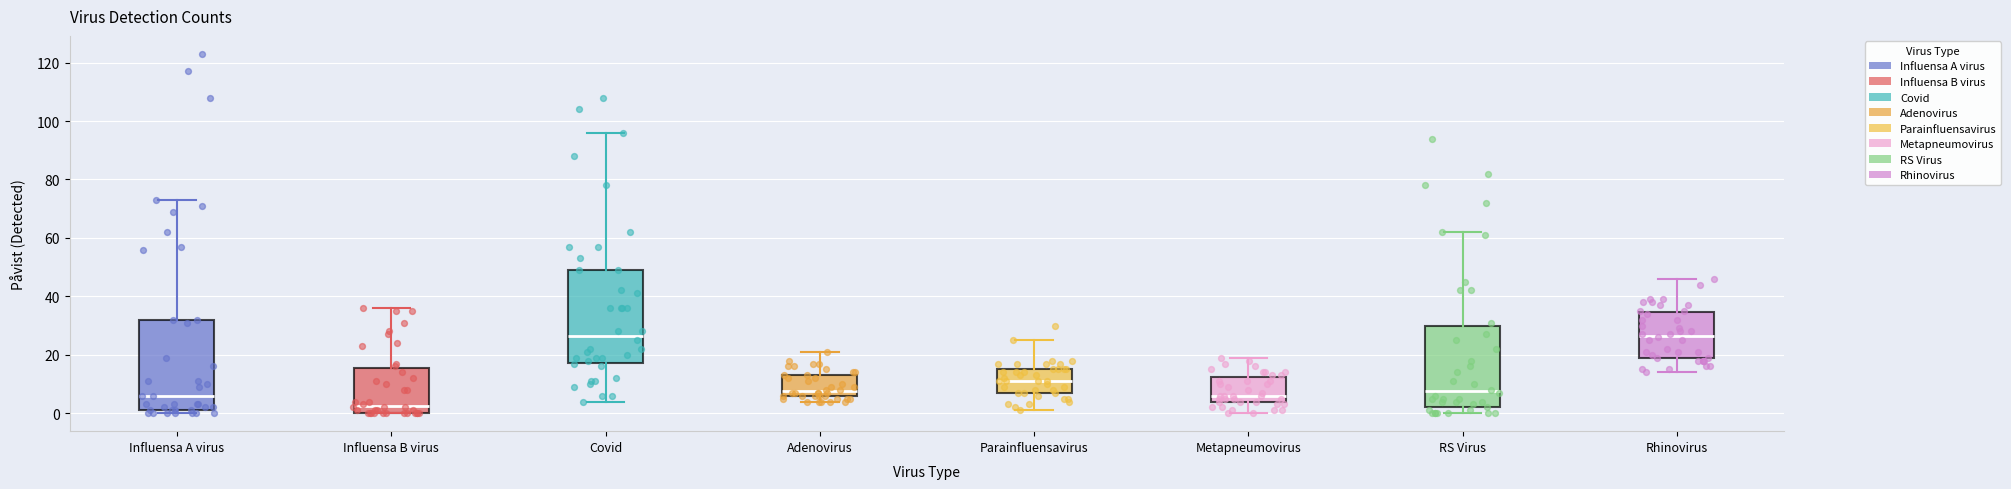

Reading left to right, transcribe this box plot: for each box, give where its median line is, the range the box spans, and where its two whiskers end, as read against the y-axis. The values are not printed on the chart, so give them approximately, as read against the axis.

Influensa A virus: median 6, box 2 to 32, whiskers 0 to 74
Influensa B virus: median 2, box 0 to 16, whiskers 0 to 36
Covid: median 26, box 18 to 50, whiskers 4 to 96
Adenovirus: median 8, box 6 to 14, whiskers 4 to 22
Parainfluensavirus: median 12, box 8 to 16, whiskers 2 to 26
Metapneumovirus: median 6, box 4 to 12, whiskers 0 to 20
RS Virus: median 8, box 2 to 30, whiskers 0 to 62
Rhinovirus: median 26, box 20 to 34, whiskers 14 to 46